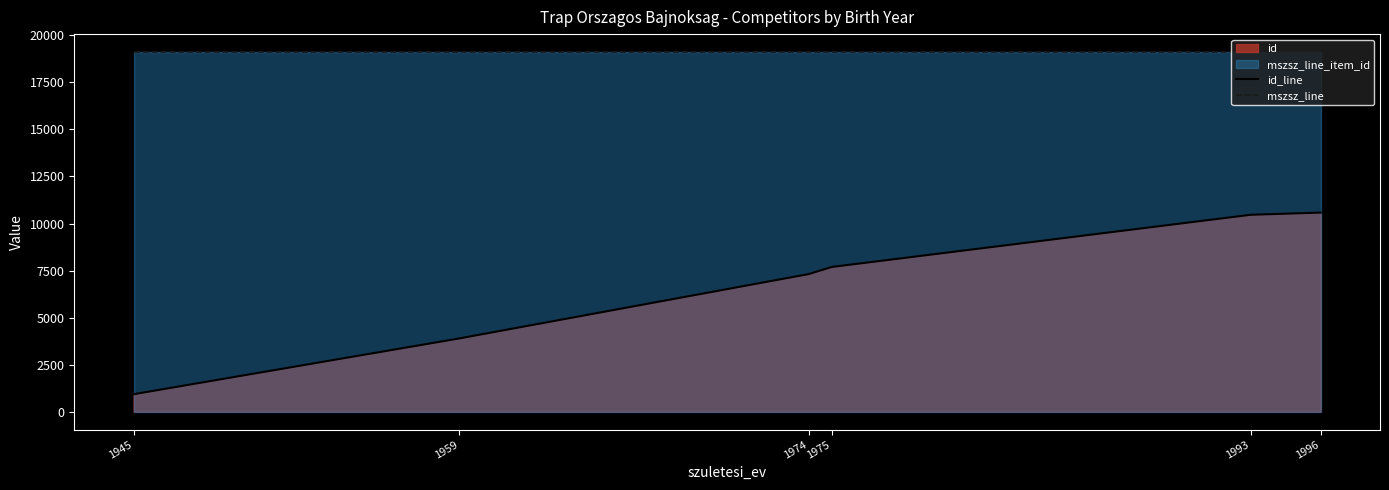

At which label does id_line reach its peak?

1996